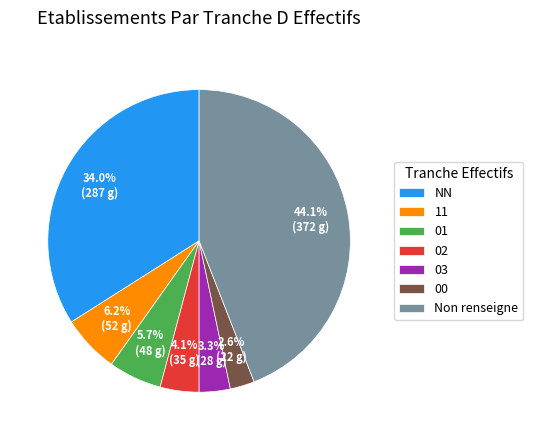

What is the smallest slice in the pie chart?

00